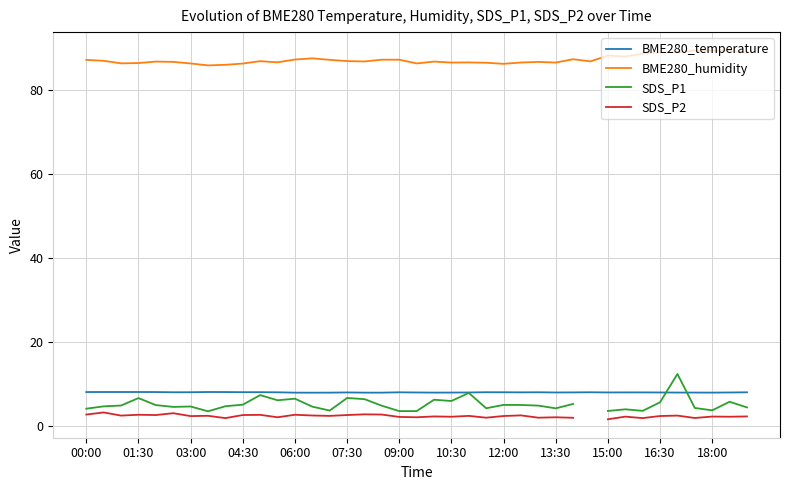

How many lines are shown in the chart?

4